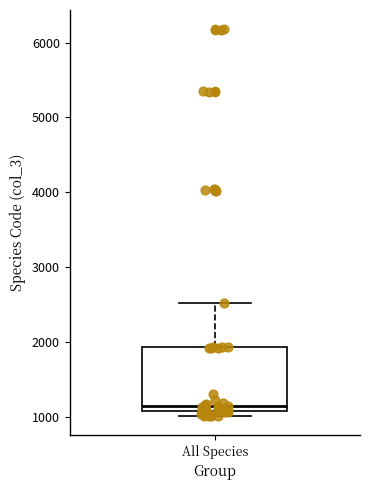

Read this box plot against the y-axis: the position of the median line, the range covered by the box, and the ends of both whiskers. The values are not printed on the chart, so give them approximately, as read against the axis.

median 1100 (just above the box's lower edge), box 1100 to 1900, whiskers 1000 to 2500